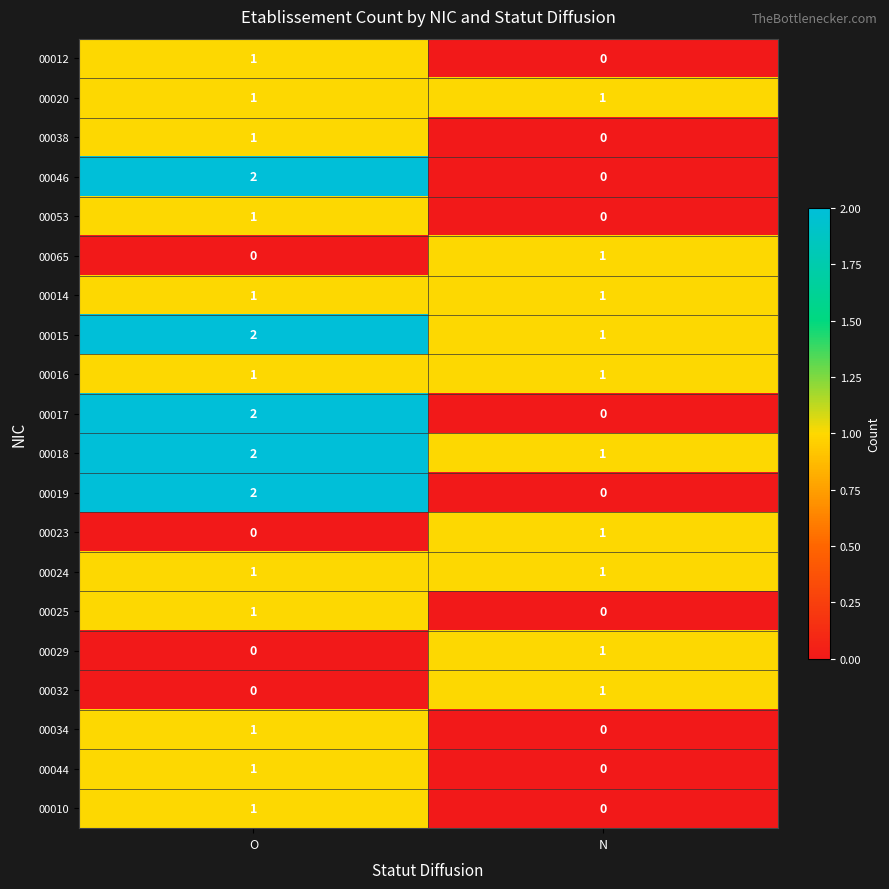

At which category is the sum across all series the highest?

O